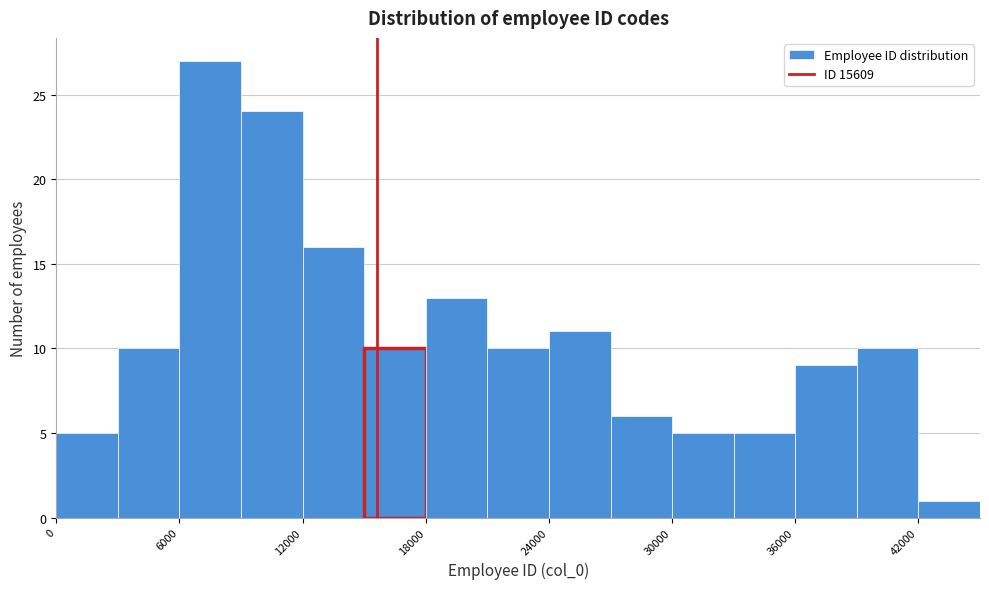

Around what value on the x-axis is the tallest bar? Give the approximate position of its centre, as read against the axis.

8000